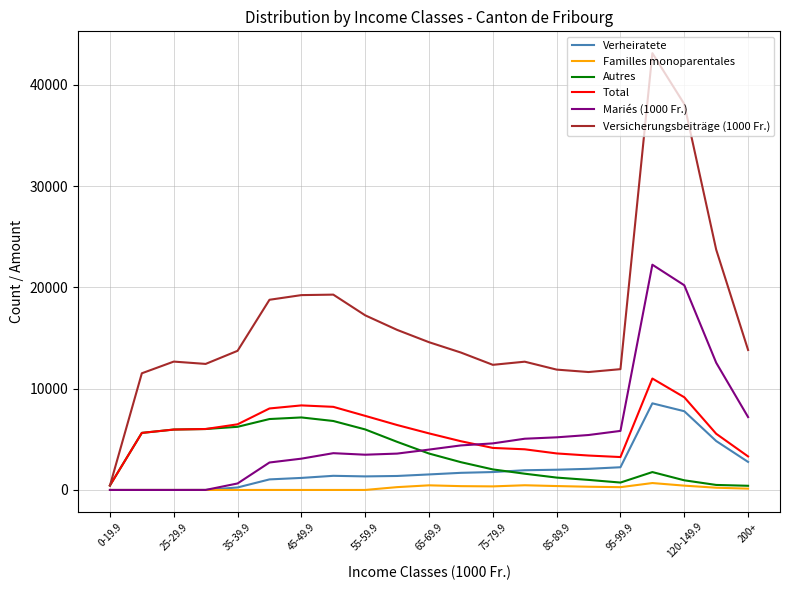

Which series has the largest range (max minus min)?

Versicherungsbeiträge (1000 Fr.)